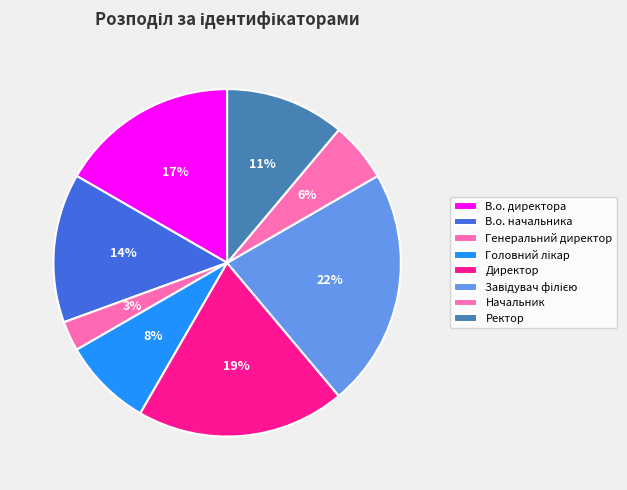

How many slices are in this pie chart?

8